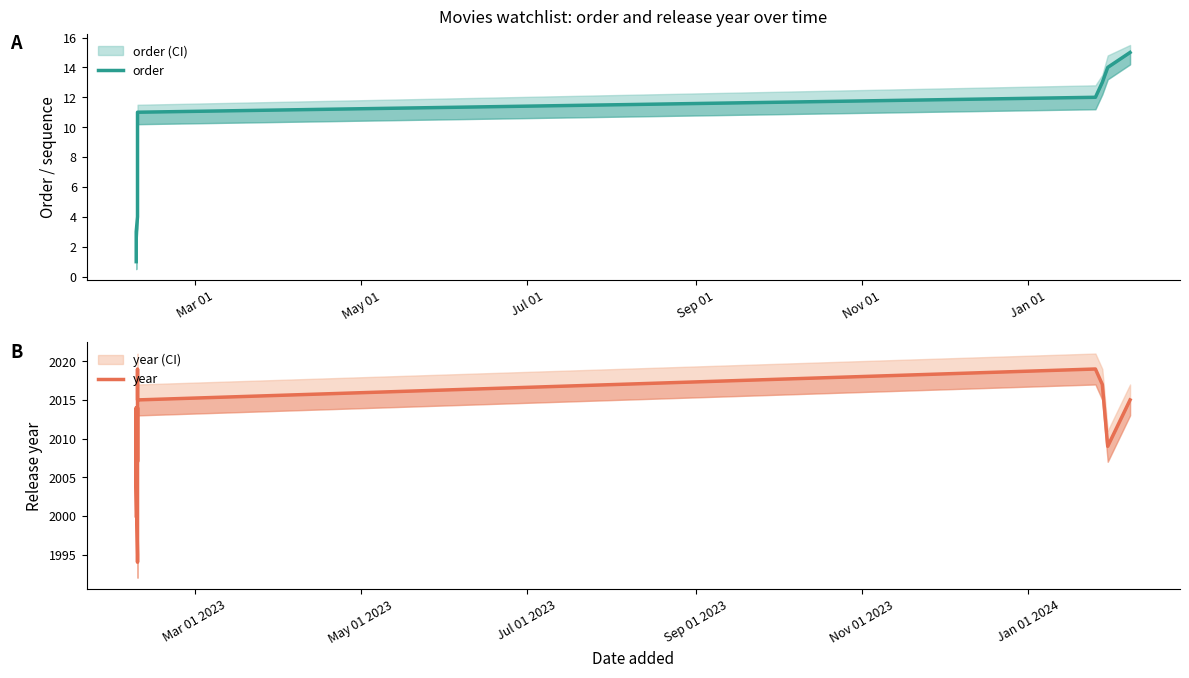

Which series has the largest total across all categories?

year